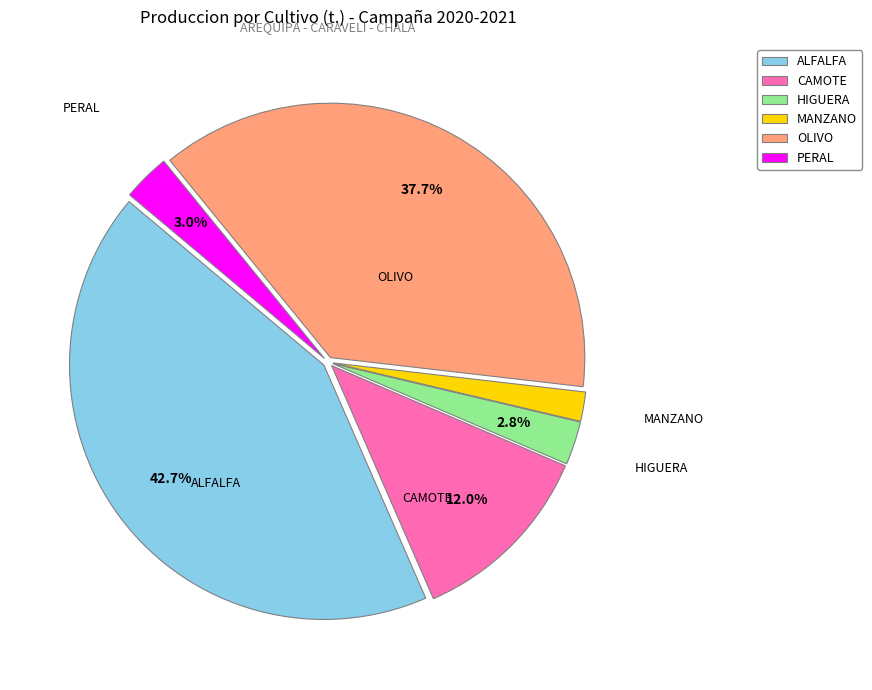

What is the total percentage of OLIVO and CAMOTE?

49.7%